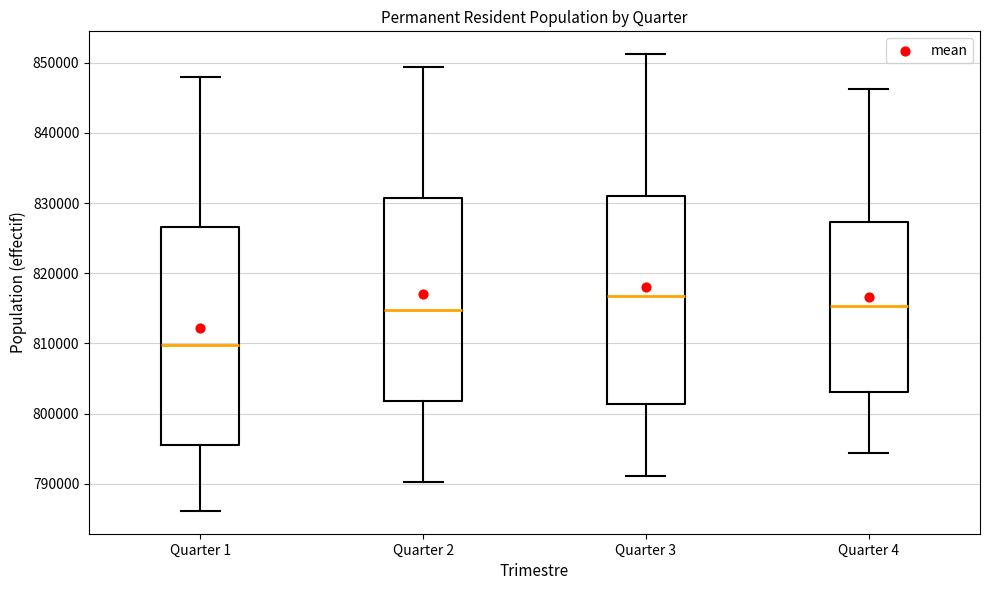

Which box is the tallest, from its lower edge to its upper edge?

Quarter 1